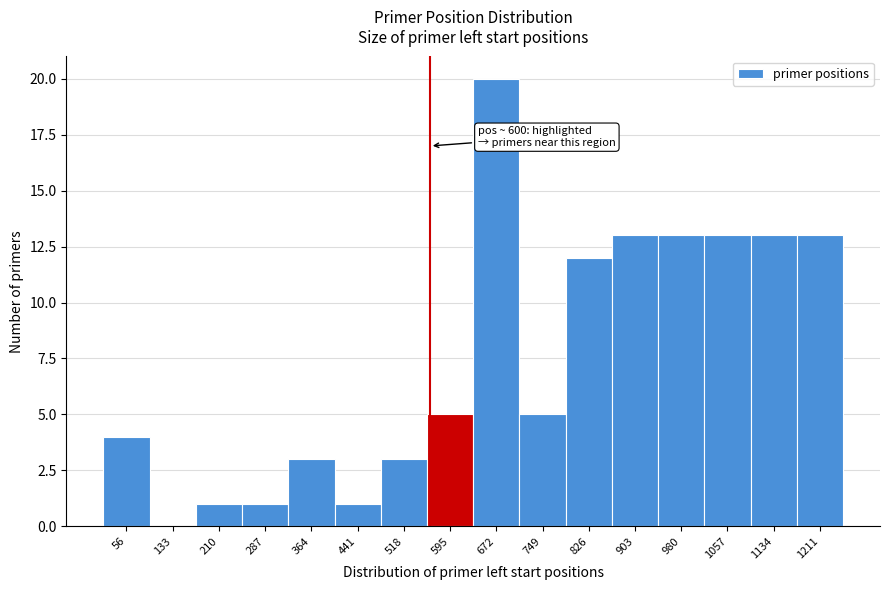

Reading right to left, extract all data points from this chart.

1211=13	1134=13	1057=13	980=13	903=13	826=12	749=5	672=20	595=5	518=3	441=1	364=3	287=1	210=1	133=0	56=4